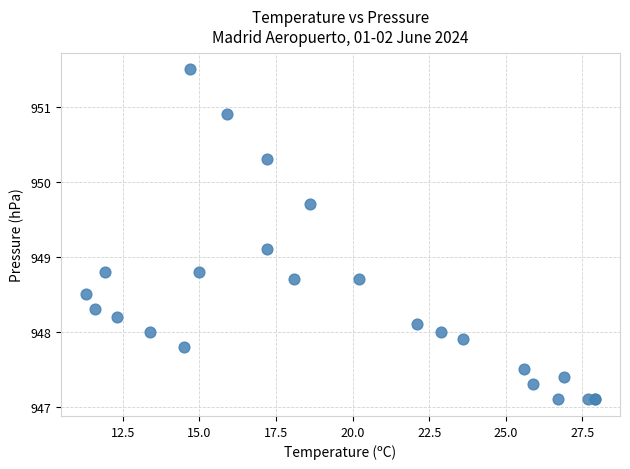

What Y value in the scatter plot is closest to 949?

949.1